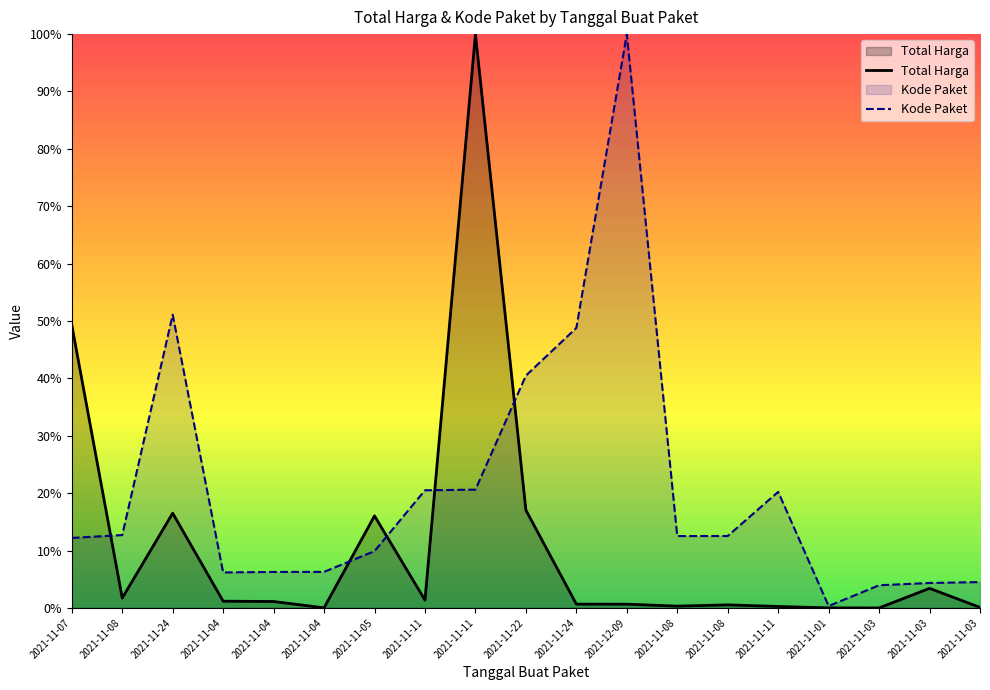

Count the number of data series in this chart.

2